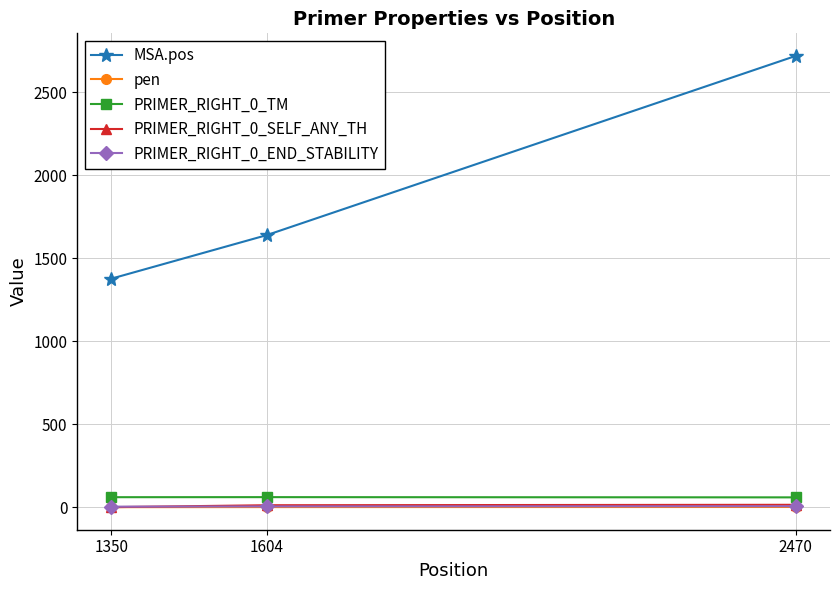

The MSA.pos series shows 2607.6 at 1604. True or false?

False